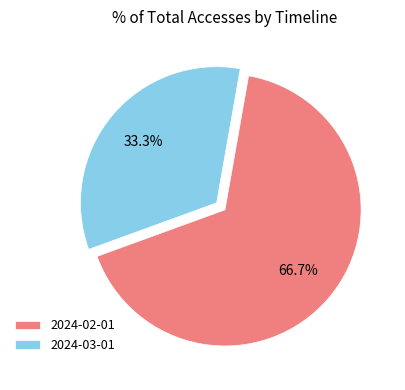

Rank the categories by value from highest to lowest.

2024-02-01, 2024-03-01